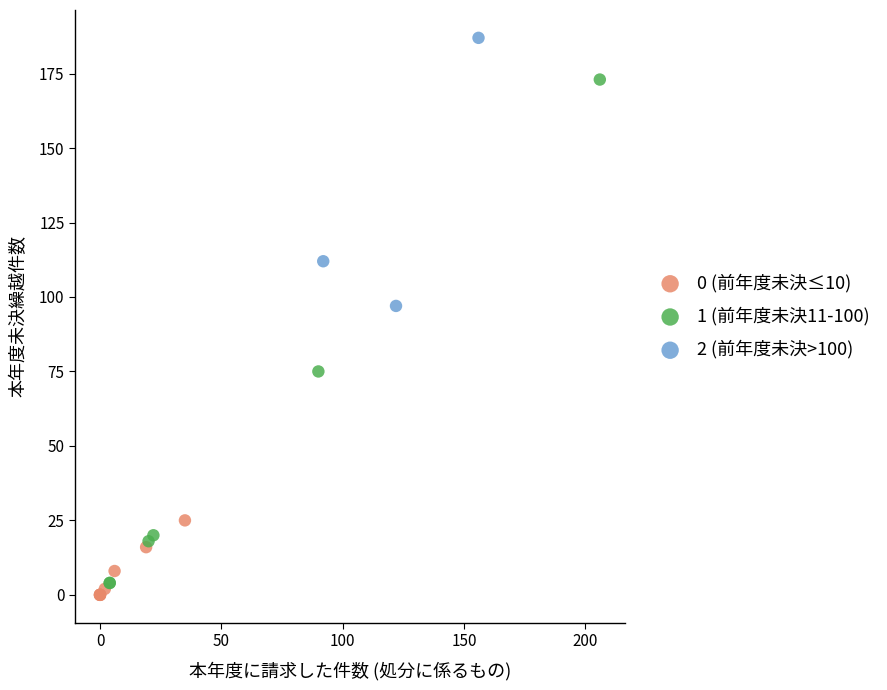

Which series has the largest Y range (max minus min)?

1 (前年度未決11-100)